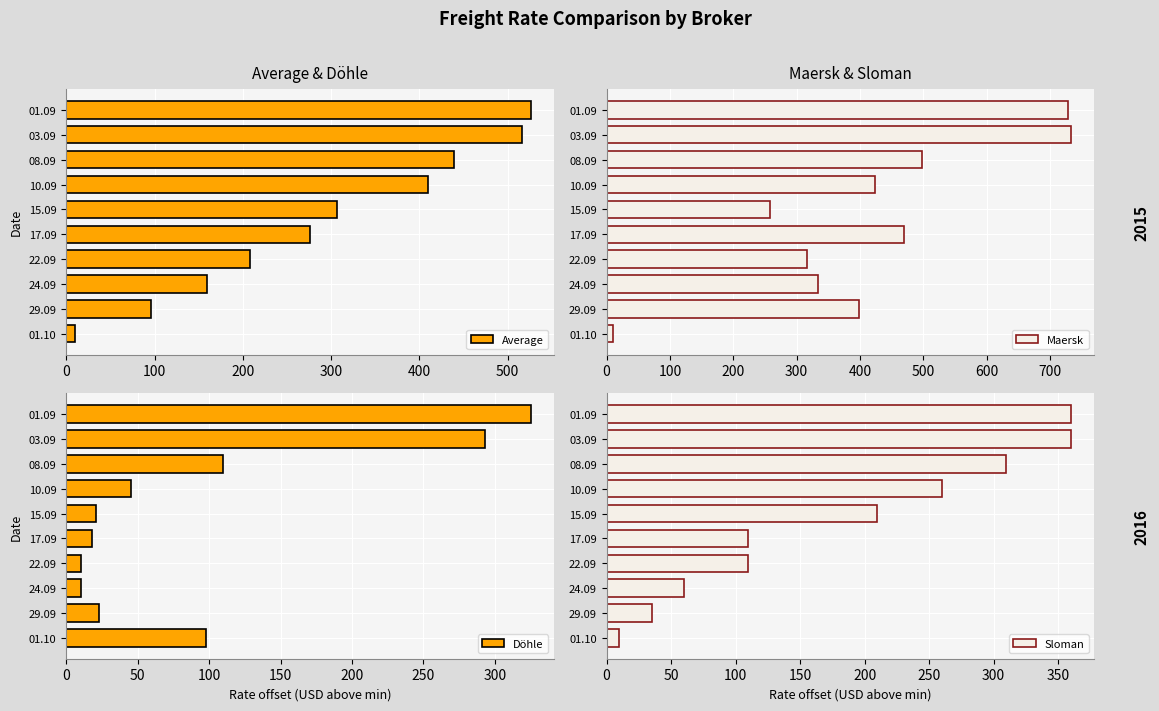

How many data points does each series have?

10